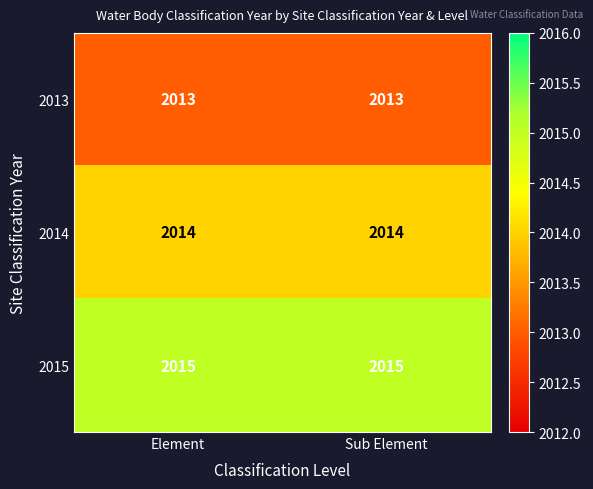

At Sub Element, list the series in order from largest to smallest.

2015, 2014, 2013